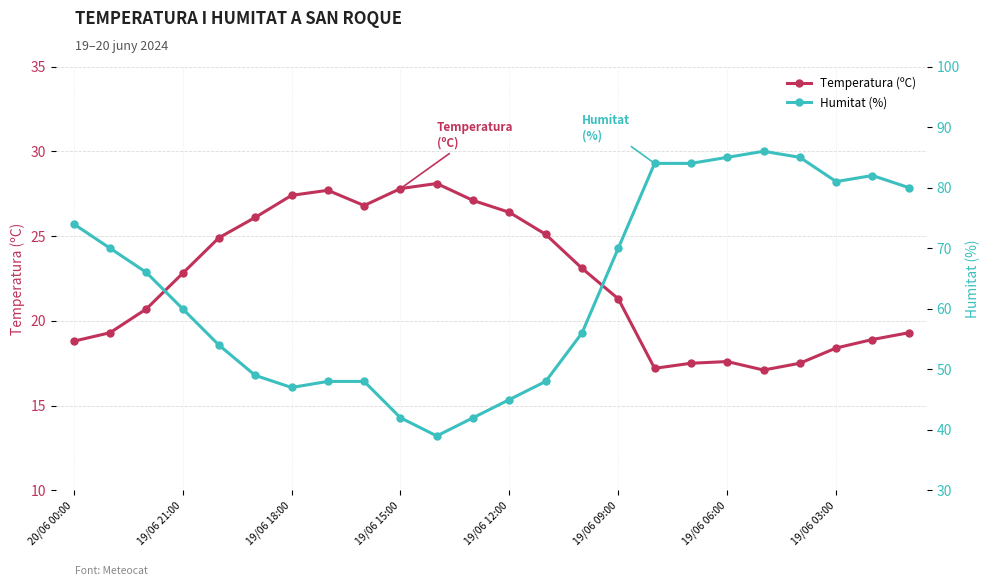

What are all the series names shown in the legend?

Temperatura (ºC), Humitat (%)